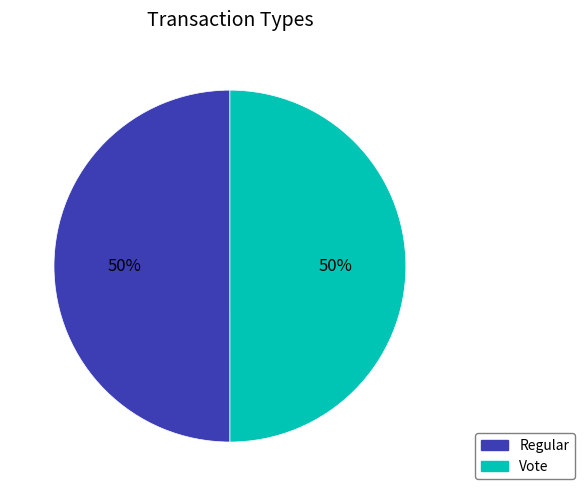

How many slices are in this pie chart?

2